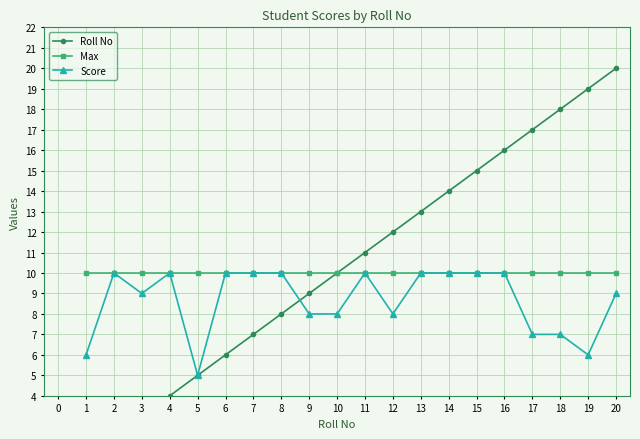

Rank the series by their average value, from highest to lowest.

Roll No, Max, Score